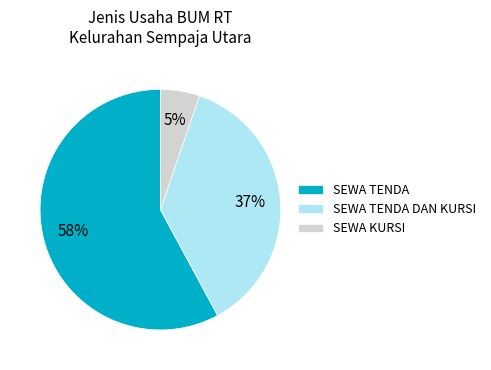

Combined, do SEWA TENDA DAN KURSI and SEWA TENDA account for over 50%?

Yes